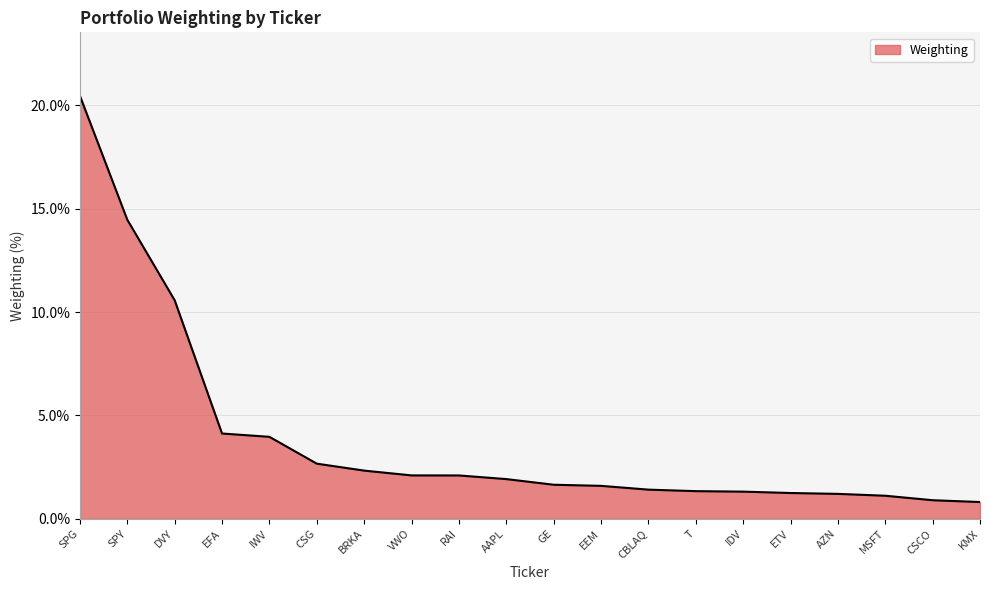

Which label corresponds to the largest value in the chart?

SPG